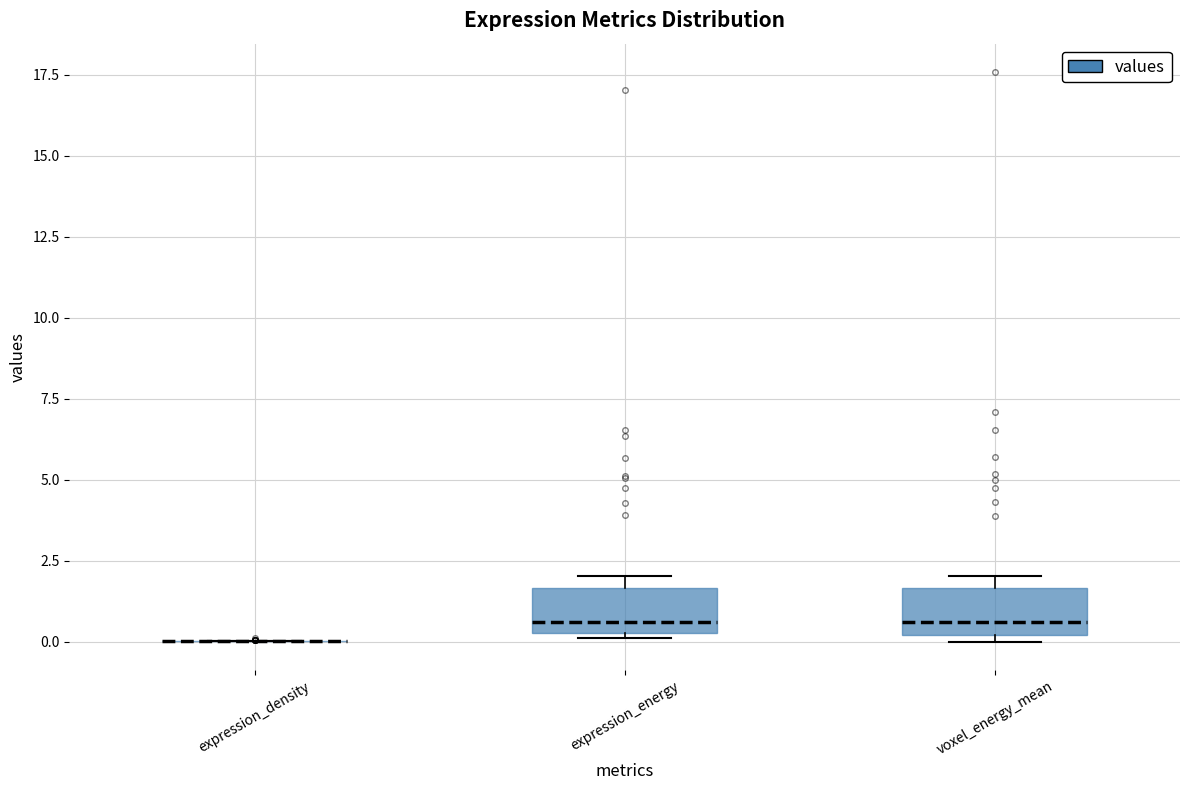

Reading left to right, read every box against the y-axis: the position of its median line, the range the box covers, and the ends of its whiskers. The values are not printed on the chart, so give them approximately, as read against the axis.

expression_density: box collapsed to a line at 0.0, whiskers 0.0 to 0.0
expression_energy: median 0.5, box 0.0 to 1.5, whiskers 0.0 to 2.0
voxel_energy_mean: median 0.5, box 0.0 to 1.5, whiskers 0.0 (just below the box's lower edge) to 2.0